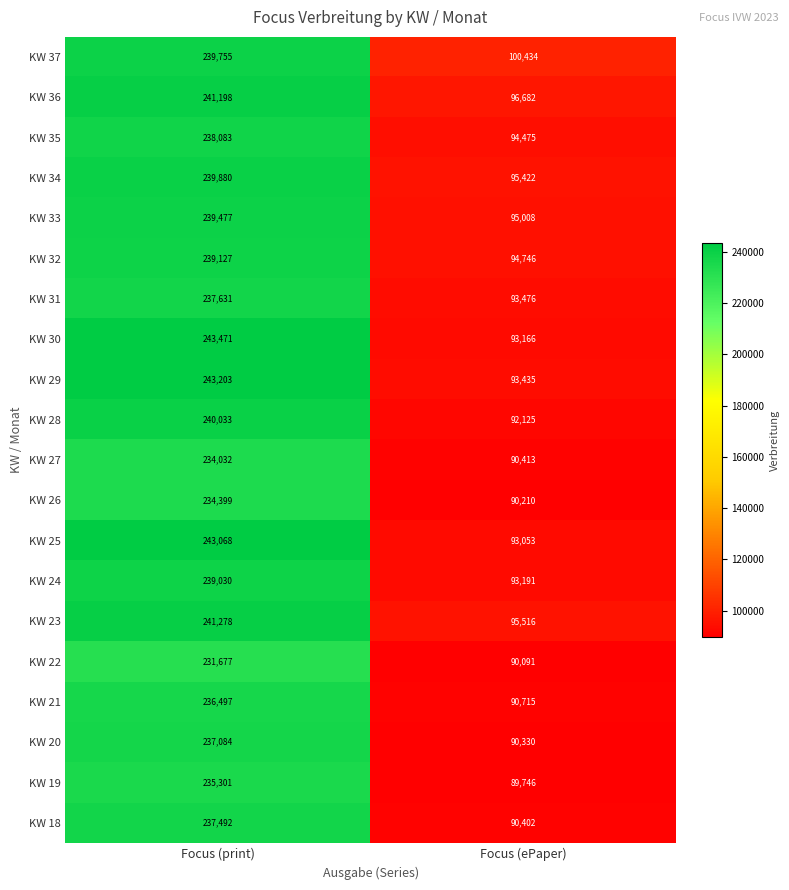

True or false: KW 37 has a value of 239755 at Focus (print).

True